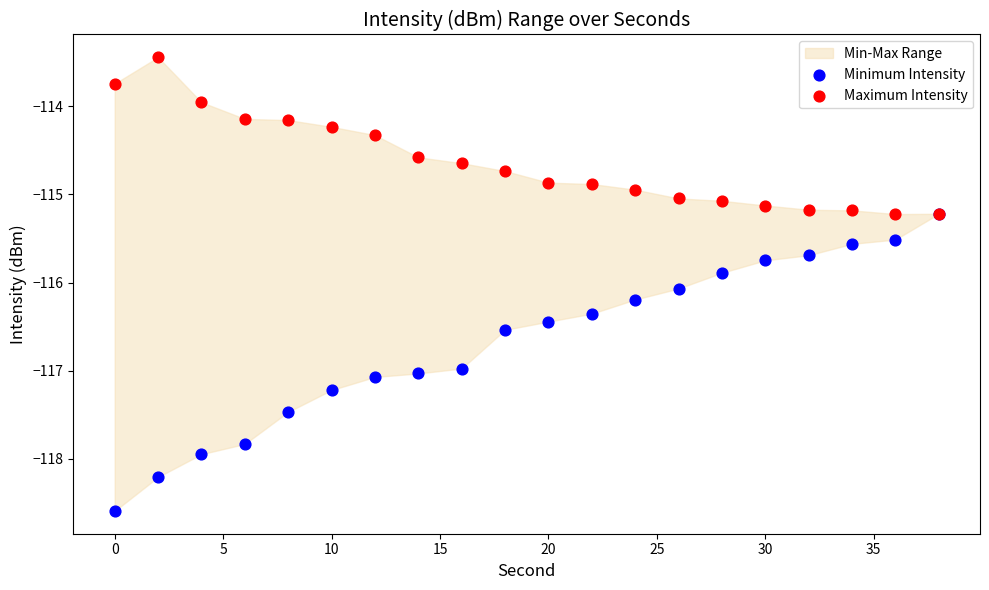

Which series contains the lowest Y value?

Minimum Intensity